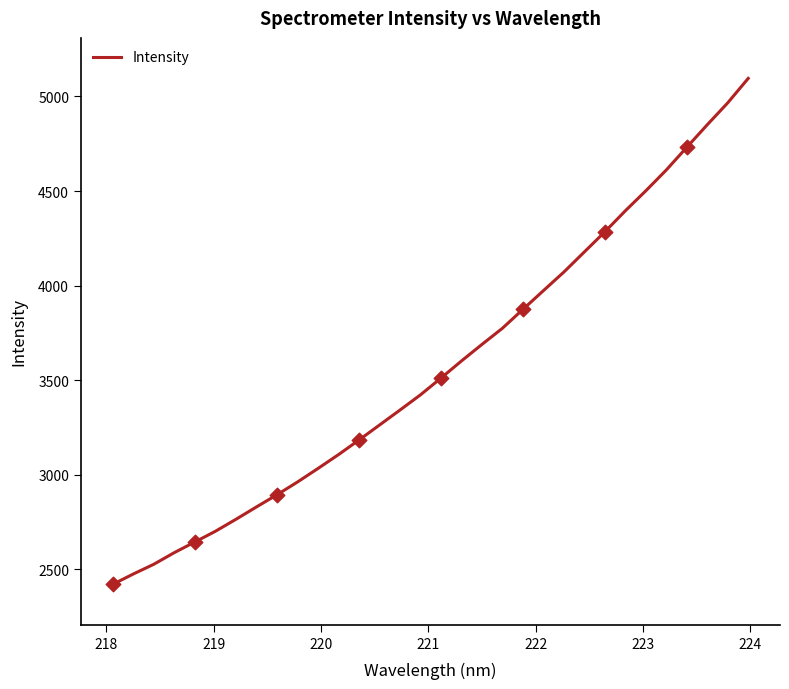

What is the difference between the maximum and minimum values?

2674.5